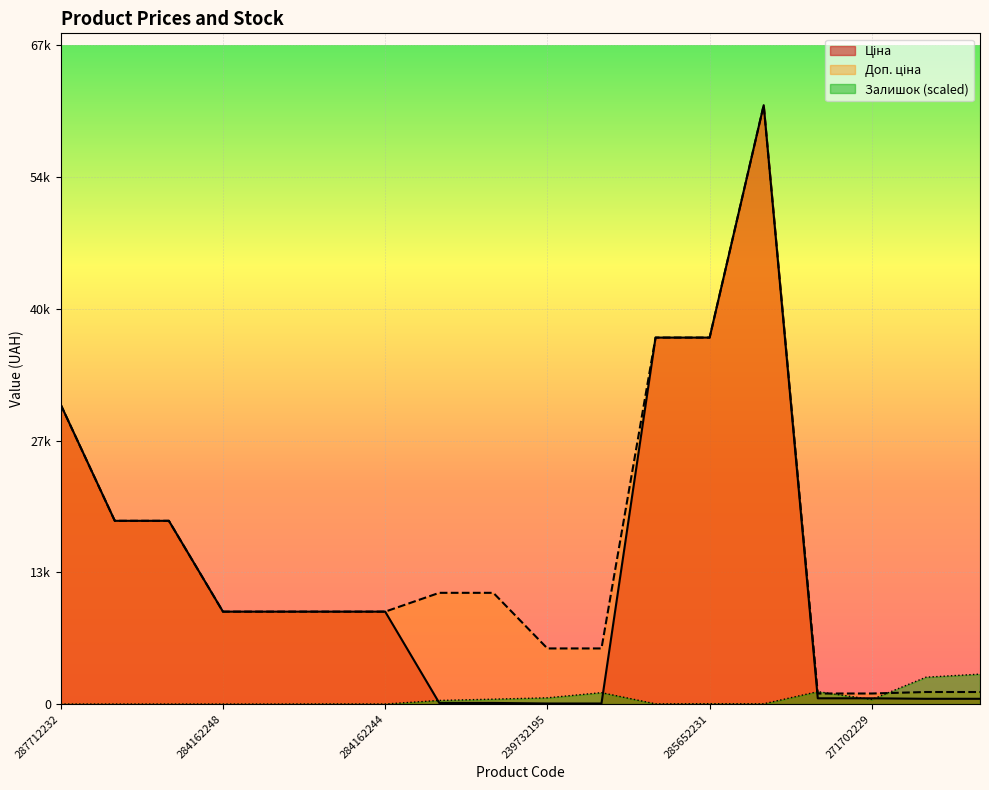

Rank the series by their maximum value, from lowest to highest.

Залишок, Ціна, Доп. ціна